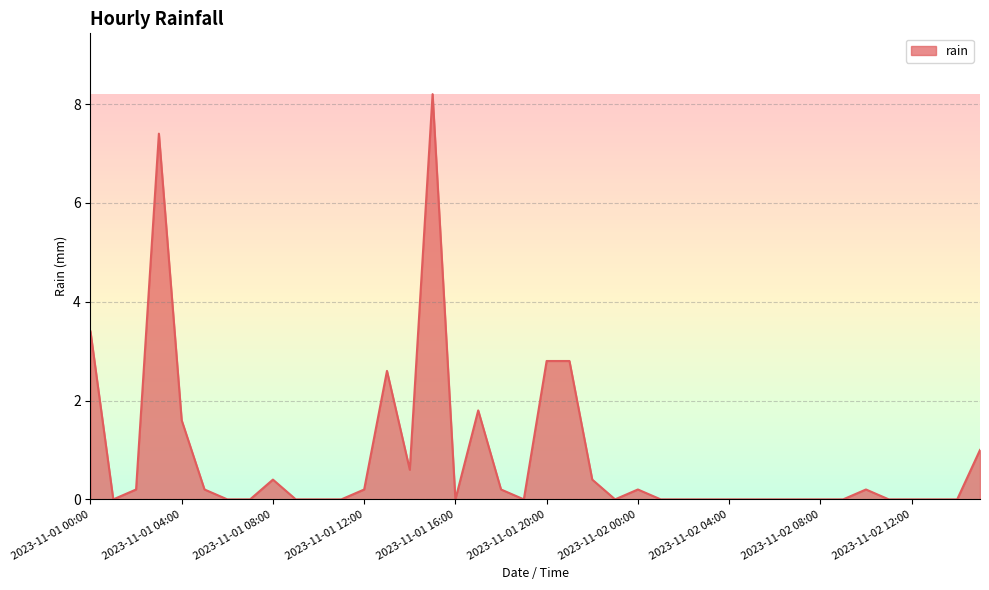

What is the maximum value shown in the chart?

8.2